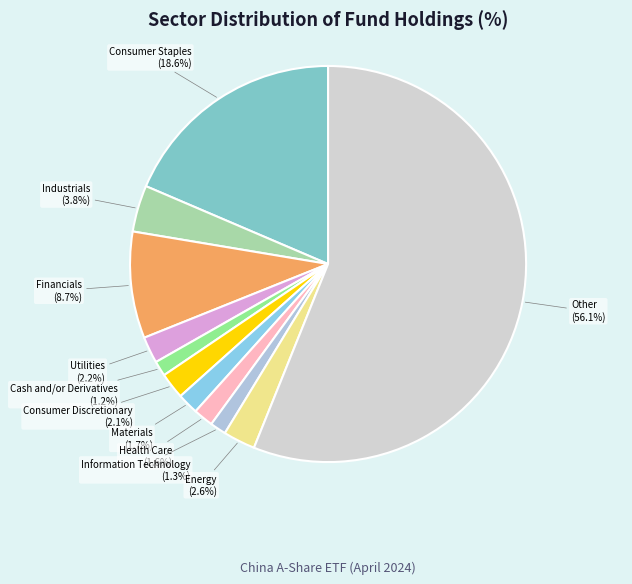

Between Utilities and Cash and/or Derivatives, which is larger?

Utilities